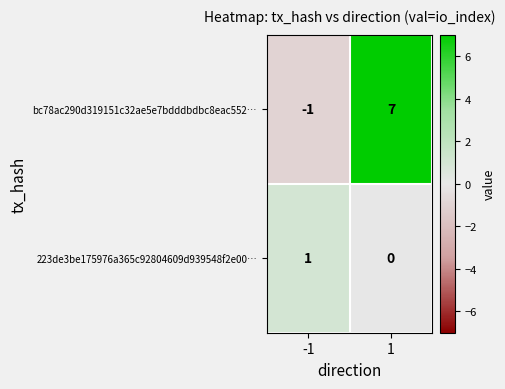

Is it true that bc78ac290d319151c32ae5e7bdddbdbc8eac552… equals 7 at 1?

True